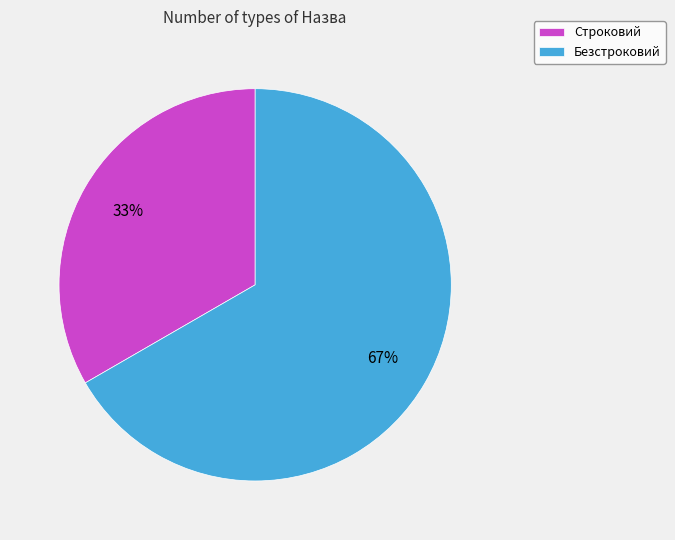

True or false: Безстроковий accounts for 60% of the total.

False